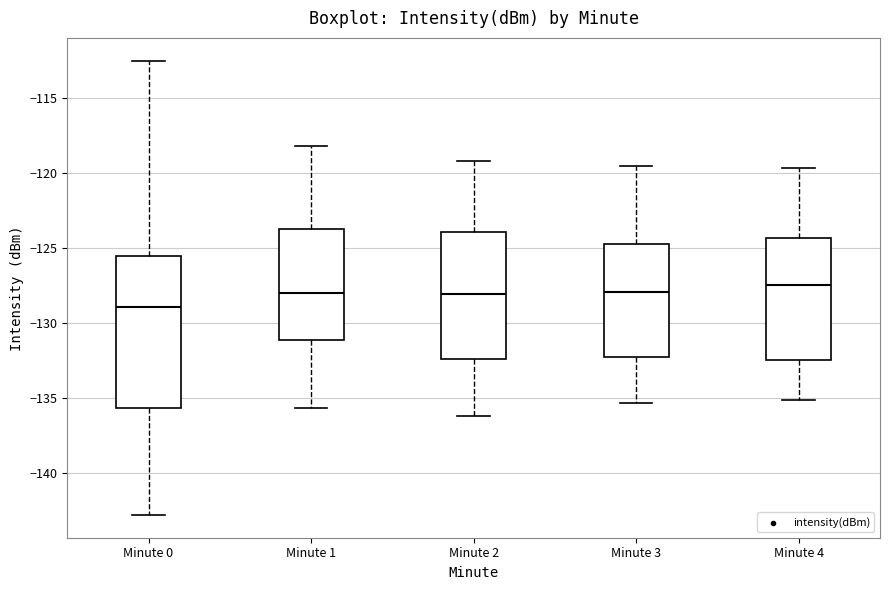

Reading left to right, read every box against the y-axis: the position of its median line, the range the box covers, and the ends of its whiskers. The values are not printed on the chart, so give them approximately, as read against the axis.

Minute 0: median -129.0, box -135.5 to -125.5, whiskers -143.0 to -112.5
Minute 1: median -128.0, box -131.0 to -123.5, whiskers -135.5 to -118.0
Minute 2: median -128.0, box -132.5 to -124.0, whiskers -136.0 to -119.0
Minute 3: median -128.0, box -132.5 to -125.0, whiskers -135.5 to -119.5
Minute 4: median -127.5, box -132.5 to -124.5, whiskers -135.0 to -119.5